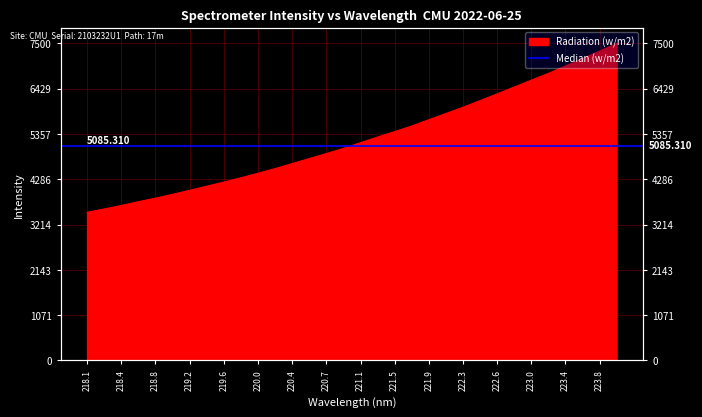

What value does the data have at 221.5?

5415.2